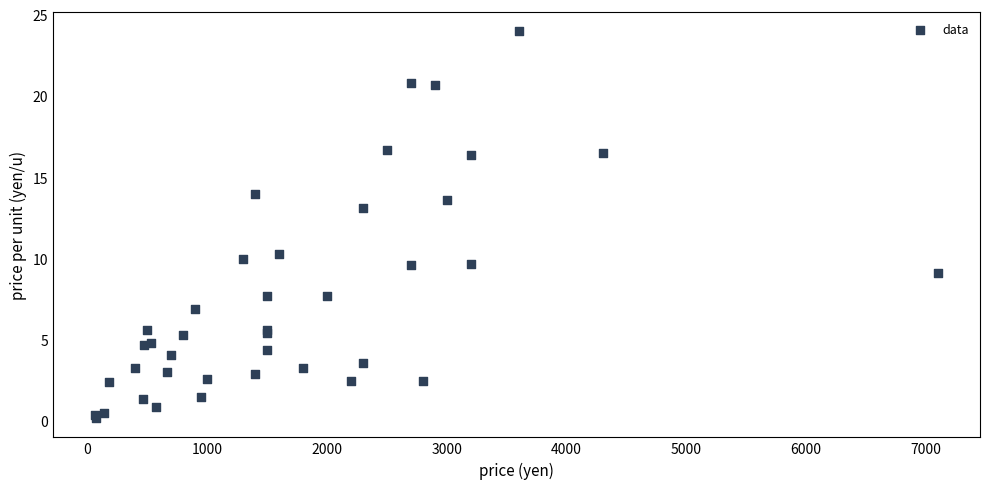

What Y value in the scatter plot is closest to 12?

13.1